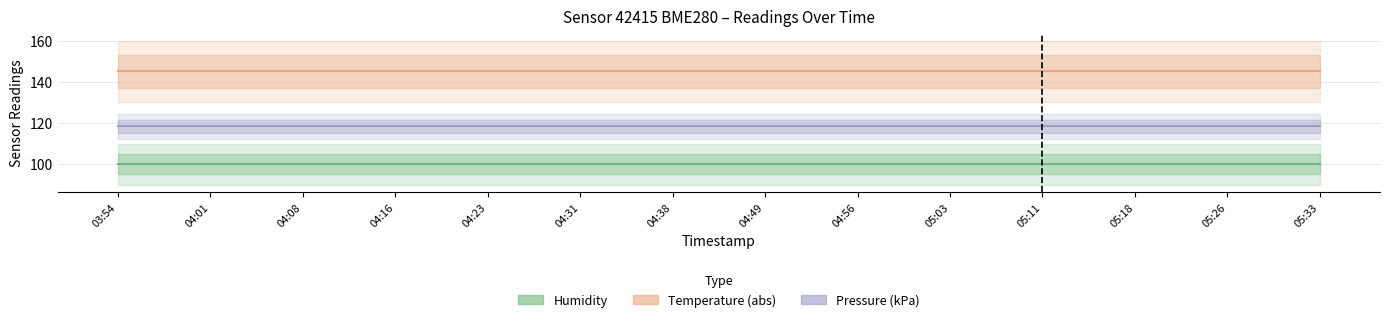

Rank the series at 05:33 from highest to lowest value.

Temperature (abs), Pressure (kPa), Humidity